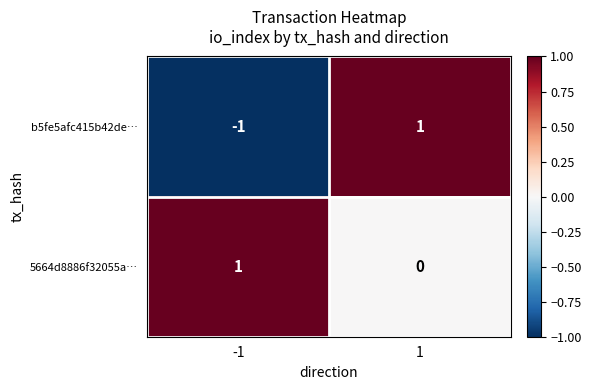

List the series in order of their overall mean, highest first.

5664d8886f32055a…, b5fe5afc415b42de…